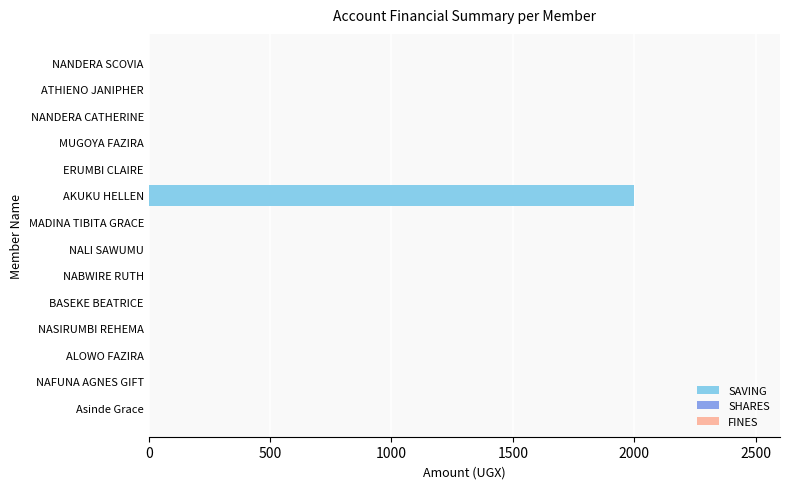

The value at ALOWO FAZIRA is 702. True or false?

False